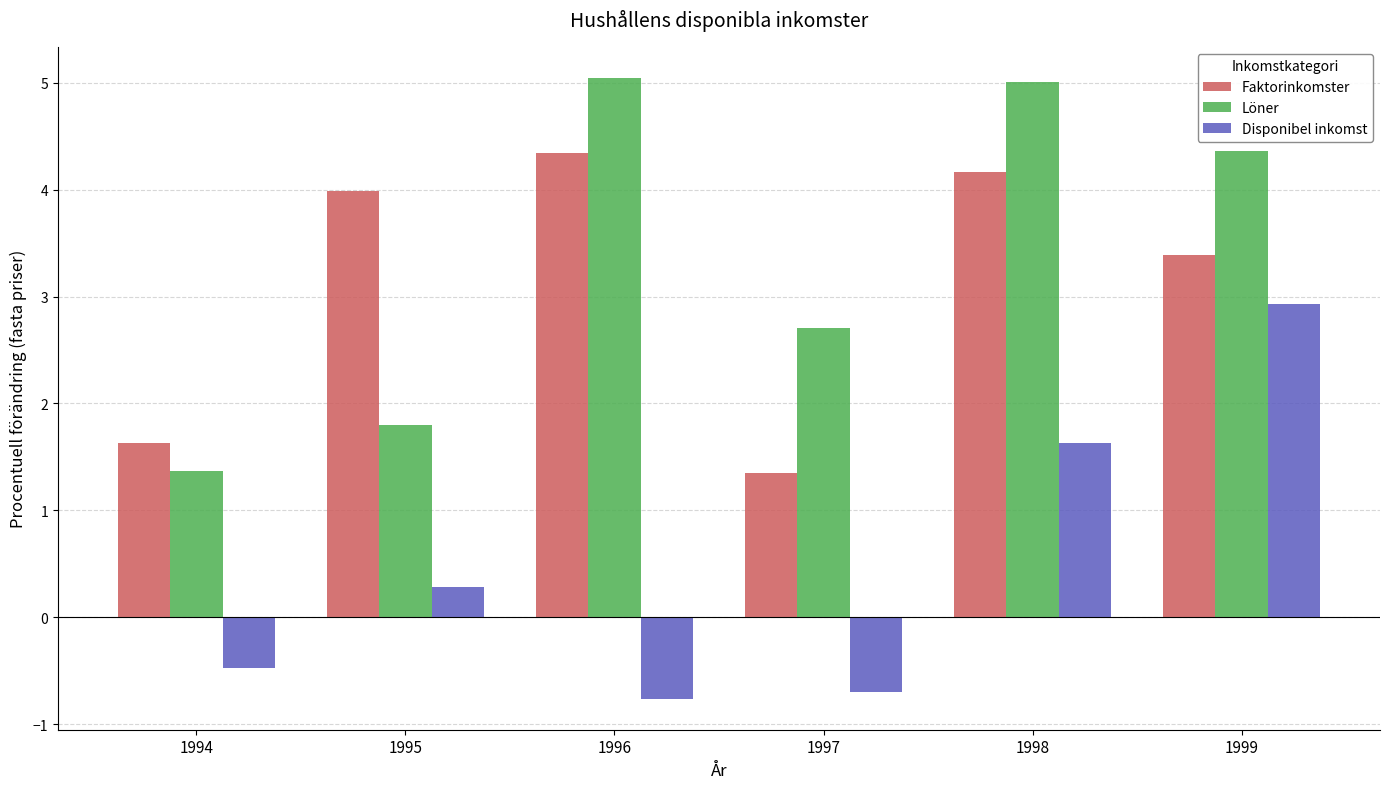

Between 1994 and 1999, which series saw the biggest shift?

Disponibel inkomst